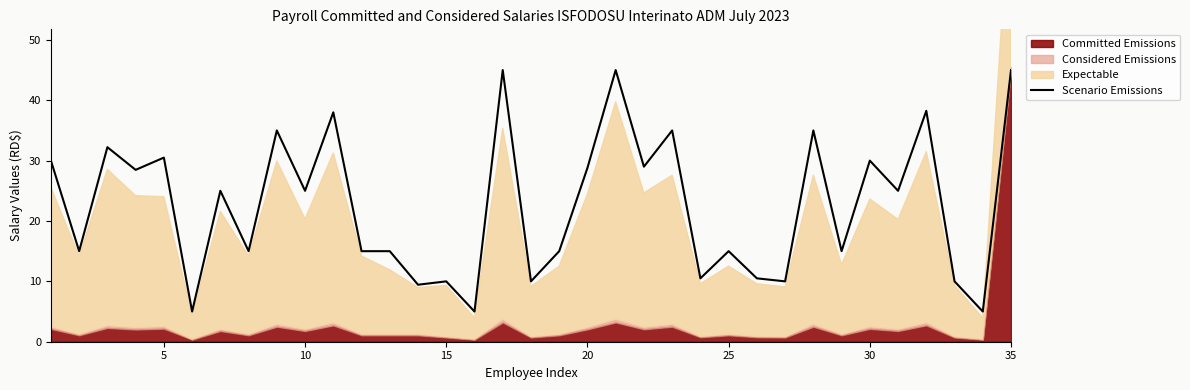

How many interior local peaks (higher than both neighbors) does the data have?

13